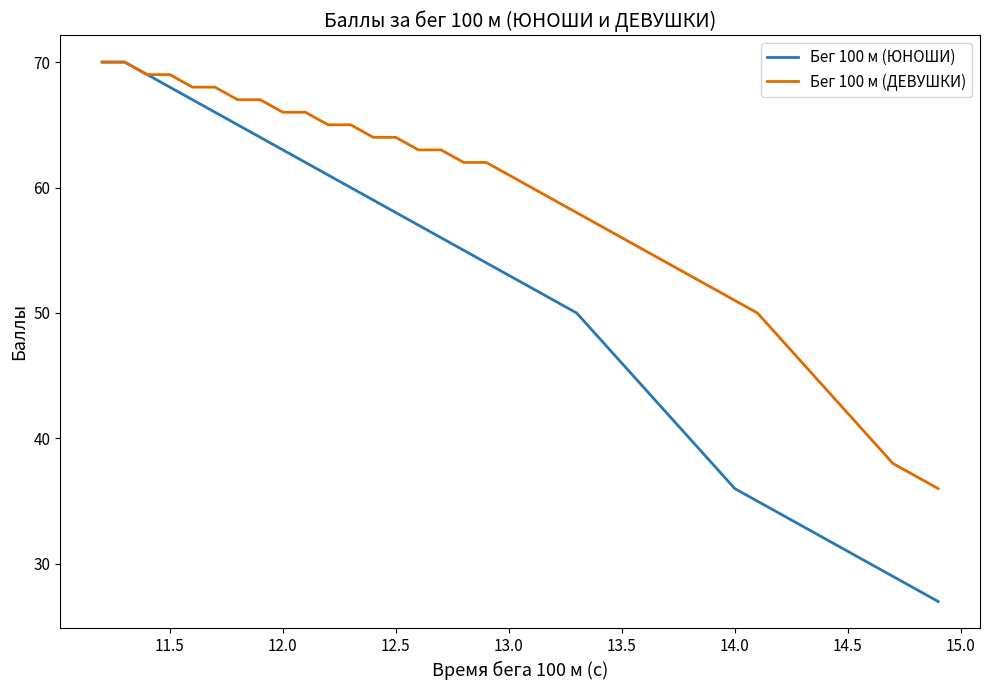

Which series has the largest total across all categories?

Бег 100 м (ДЕВУШКИ)